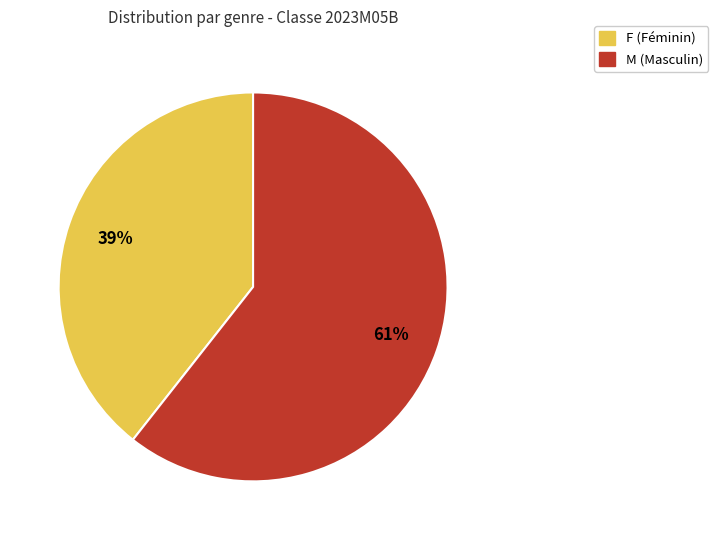

Is the sum of F and M greater than half?

Yes